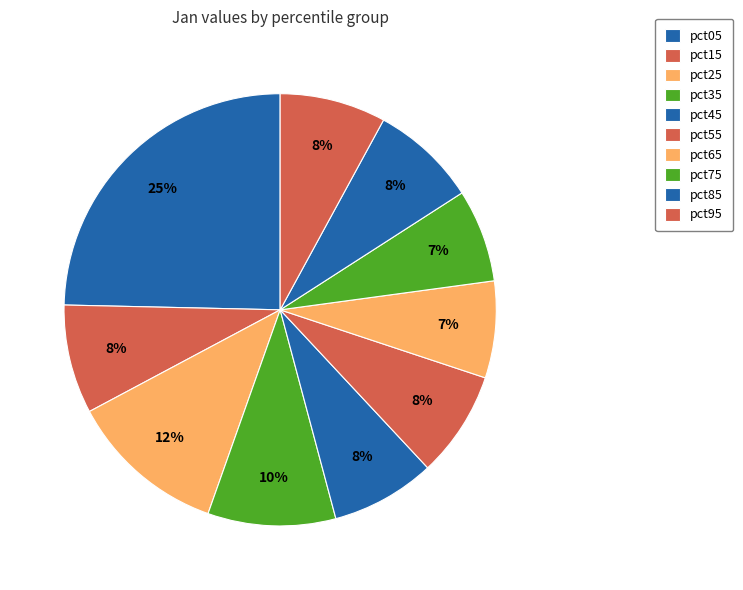

What percentage is NOT represented by pct75?

93.1%